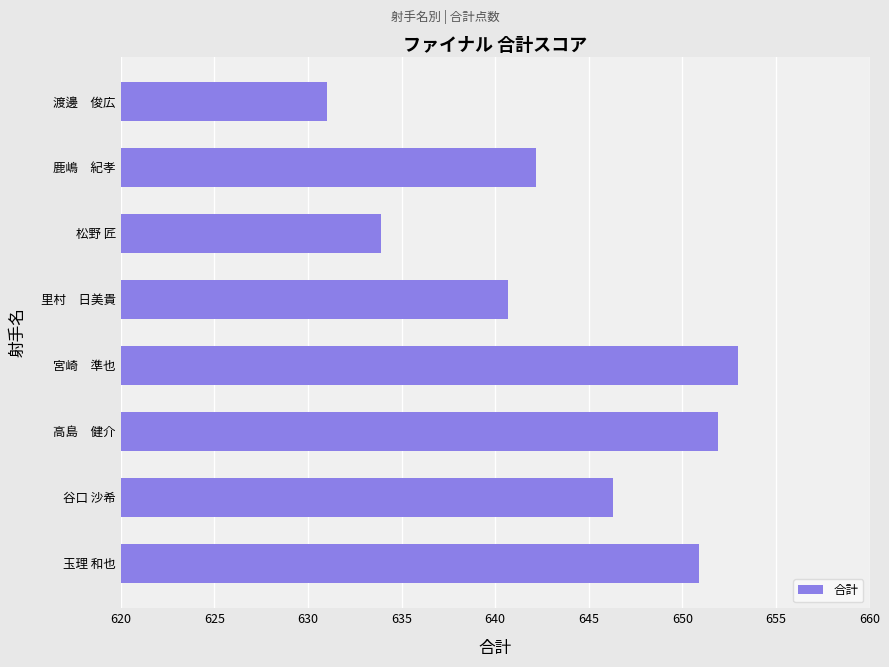

Count the number of categories in the chart.

8